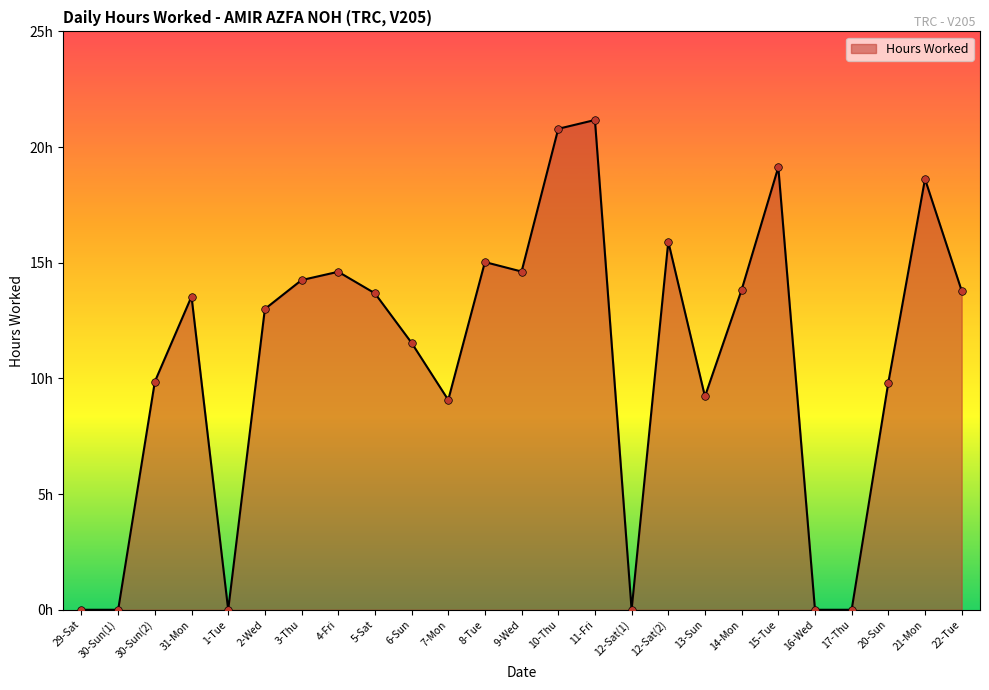

Which has a higher value, 12-Sat(1) or 8-Tue?

8-Tue